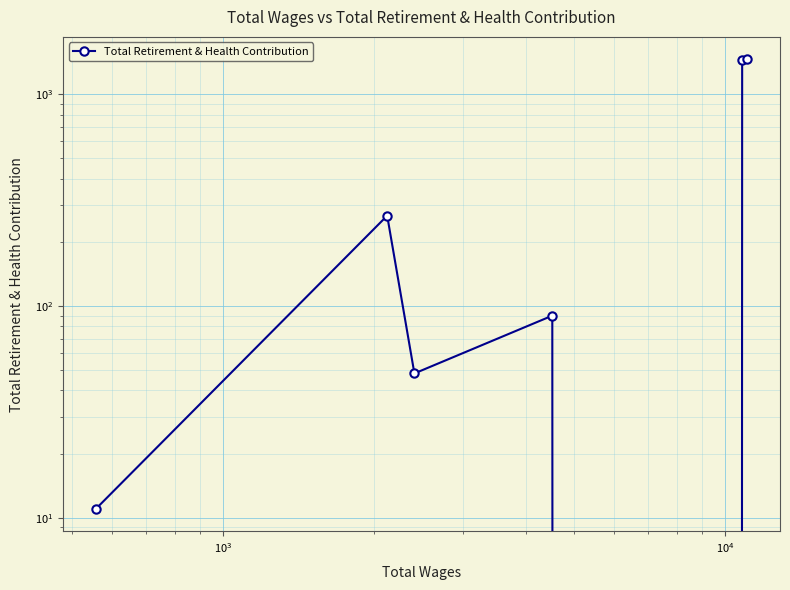

How many data points are less than 90?

3